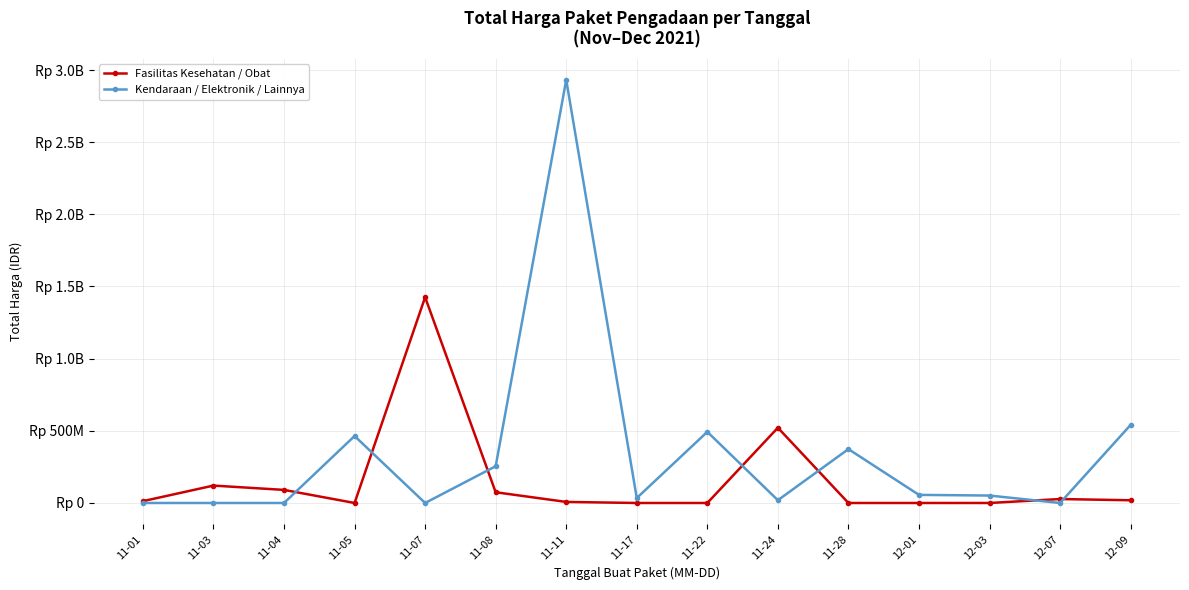

At which label does Fasilitas Kesehatan / Obat reach its minimum?

11-05